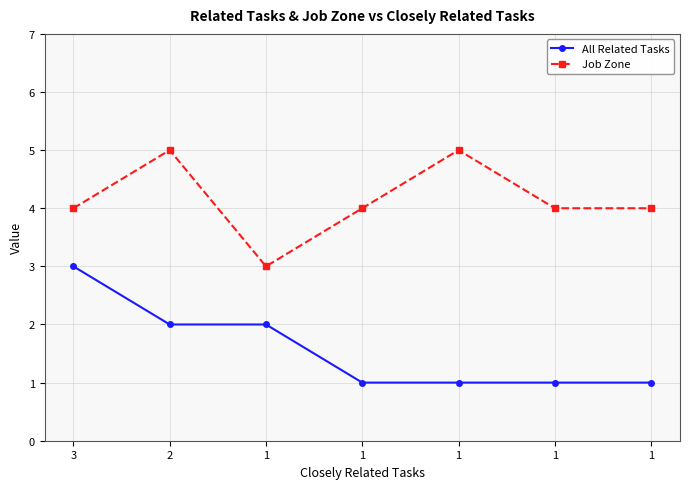

List the series in order of their peak value, highest first.

Job Zone, All Related Tasks